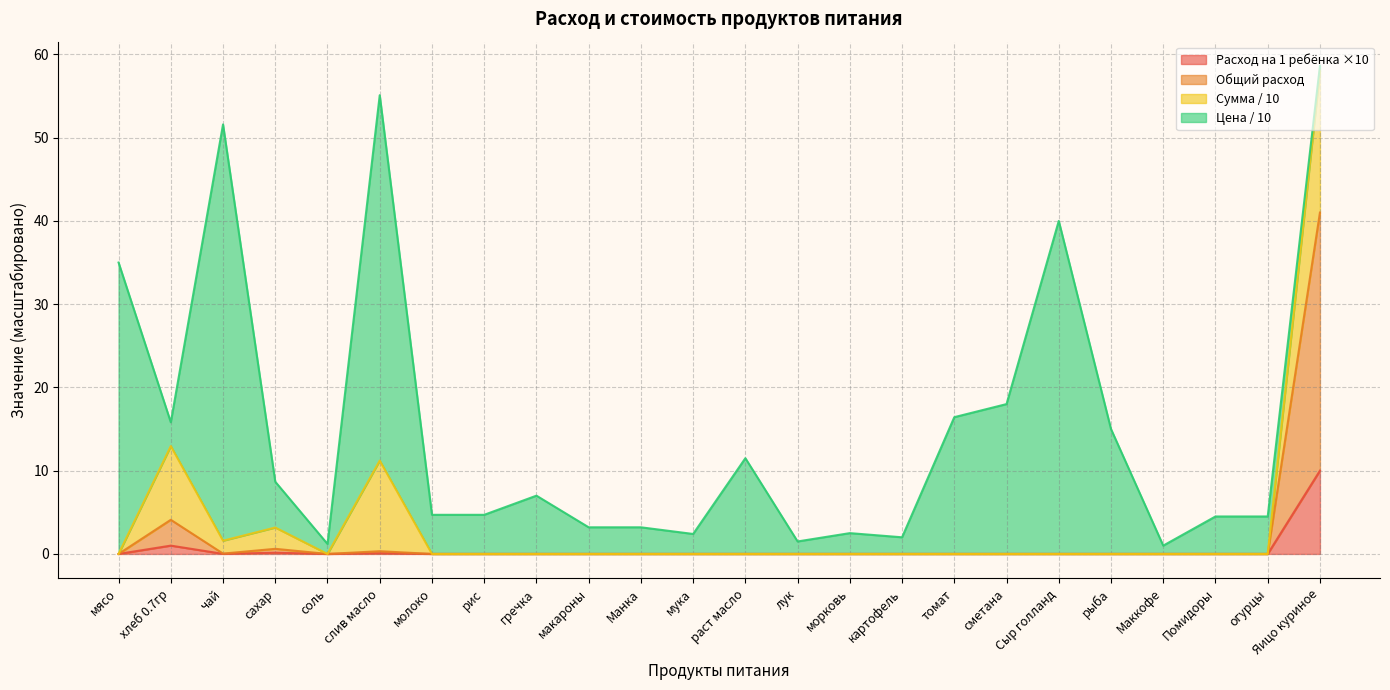

At which label is Общий расход closest to 5?

хлеб 0.7гр